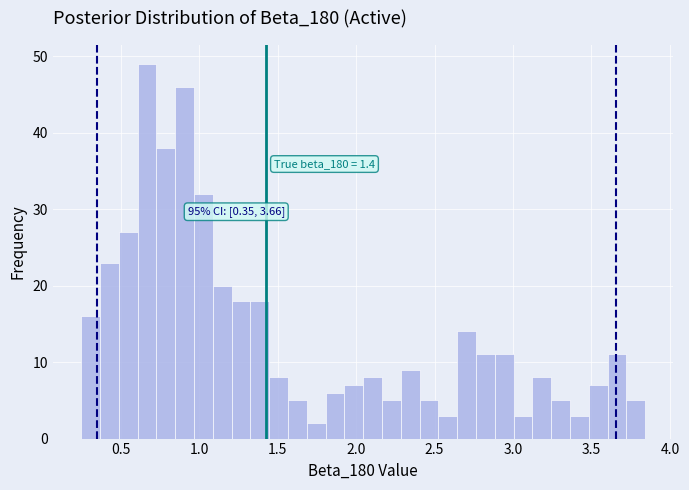

Around what value on the x-axis is the tallest bar? Give the approximate position of its centre, as read against the axis.

0.65